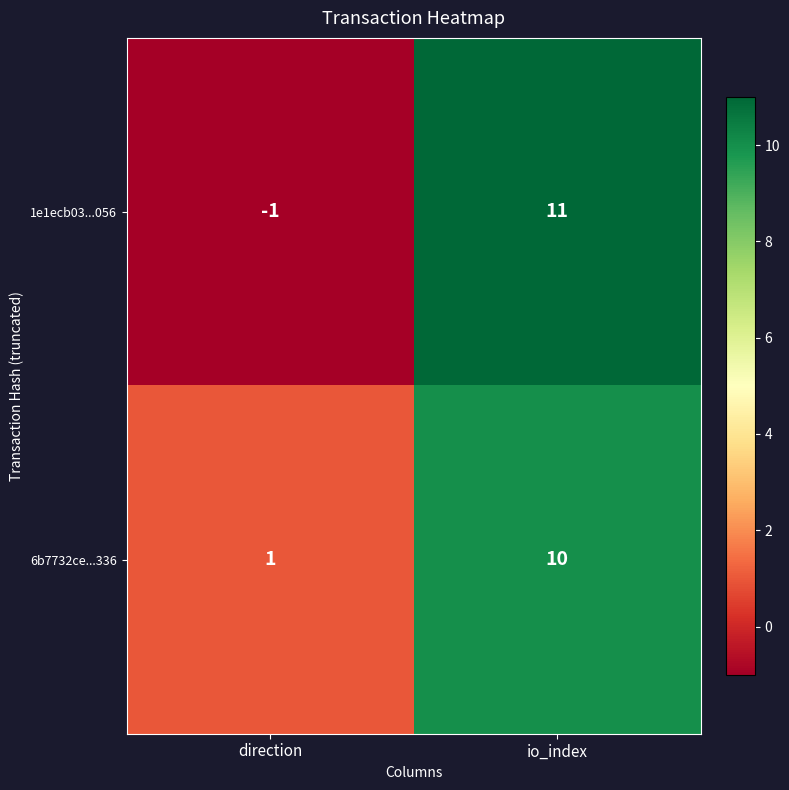

Rank the series at io_index from lowest to highest value.

6b7732ce...336, 1e1ecb03...056